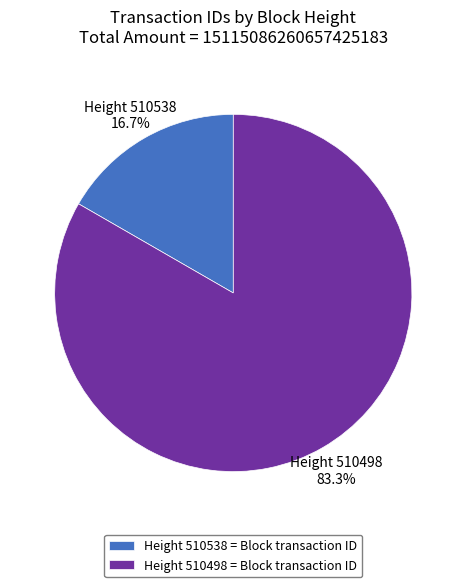

Which category has the smallest portion of the pie?

Height 510538 = Block transaction ID